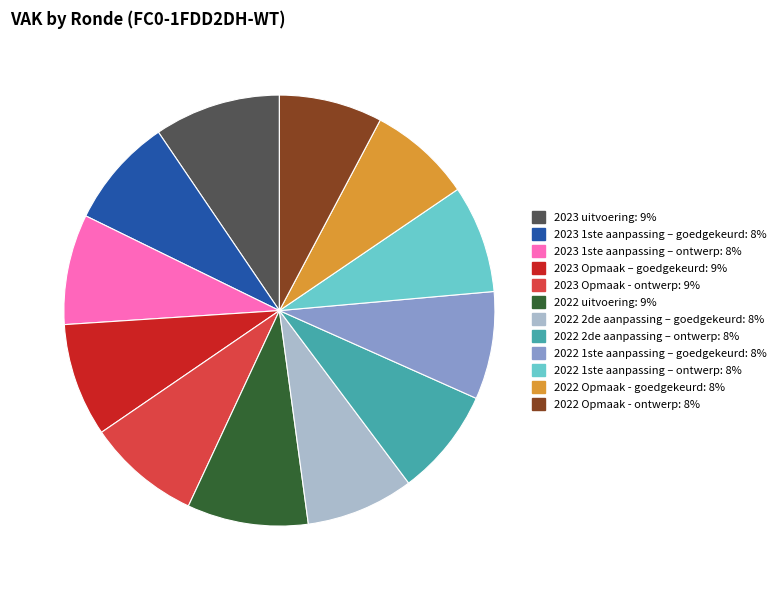

Is 2022 uitvoering the majority of the pie?

No